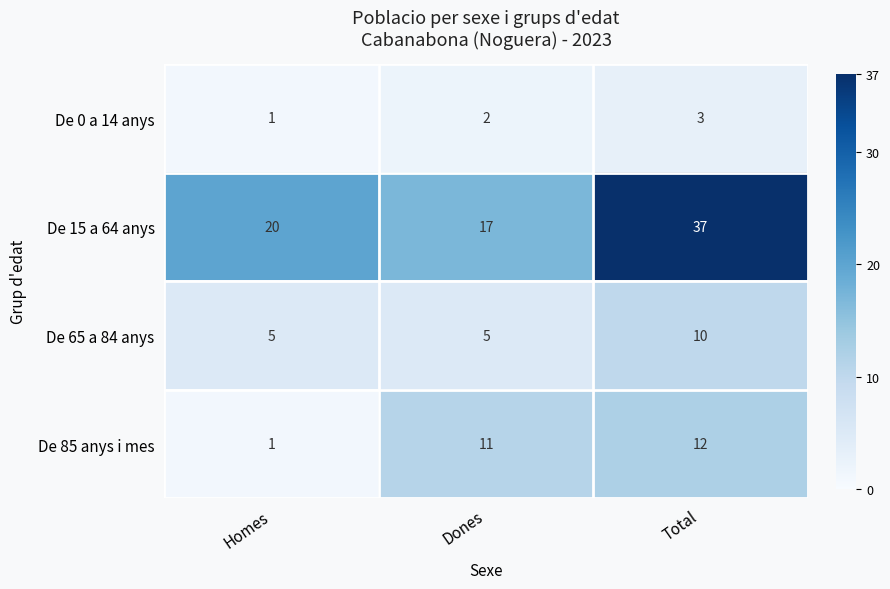

Which series has the widest spread of values?

De 15 a 64 anys